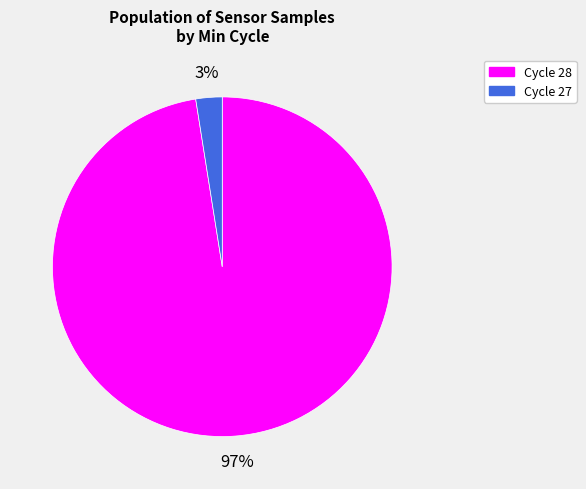

How many slices are in this pie chart?

2